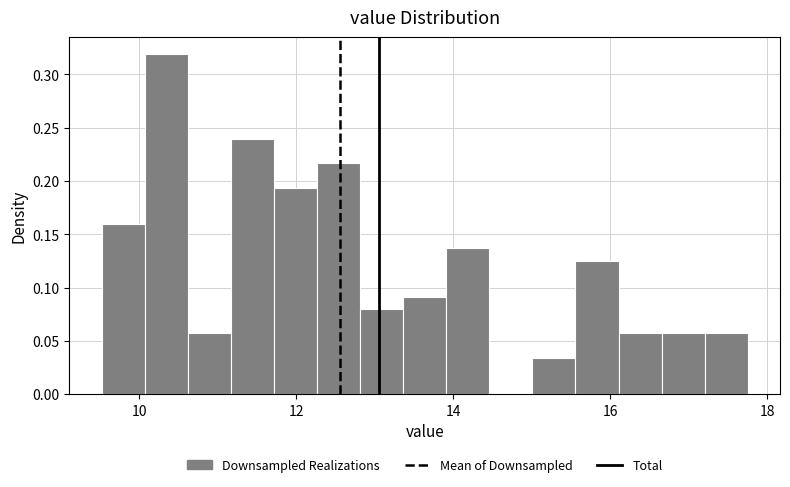

Read against the x-axis, roughly where is the centre of the tallest bar?

10.4